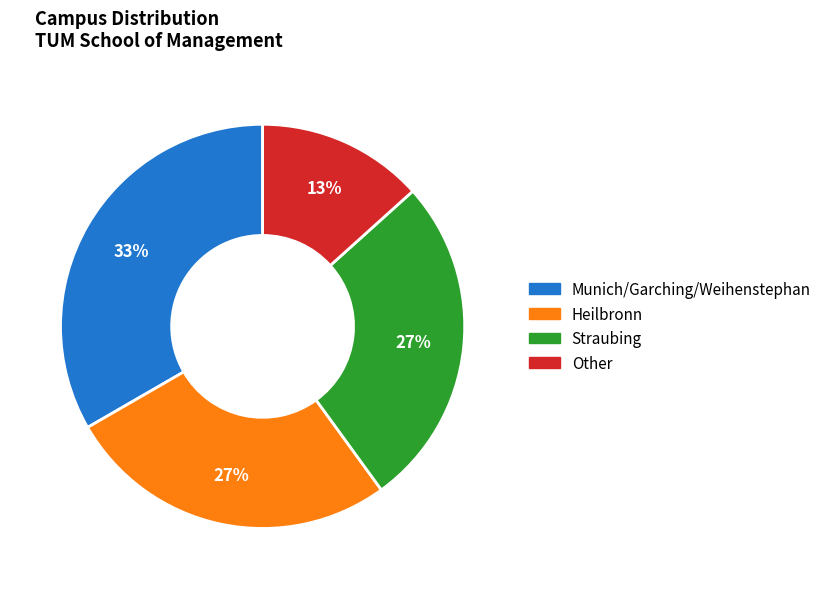

To the nearest percent, what percentage of the pie is Munich/Garching/Weihenstephan?

33%